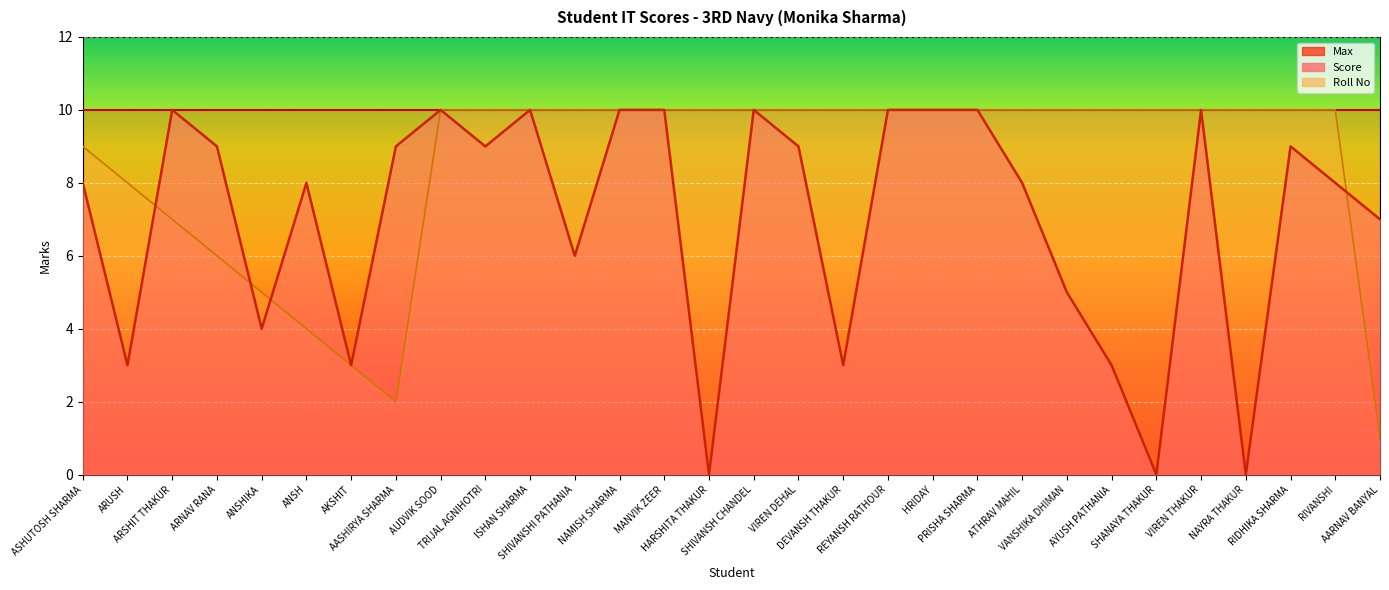

What is the average value of the Score series?

7